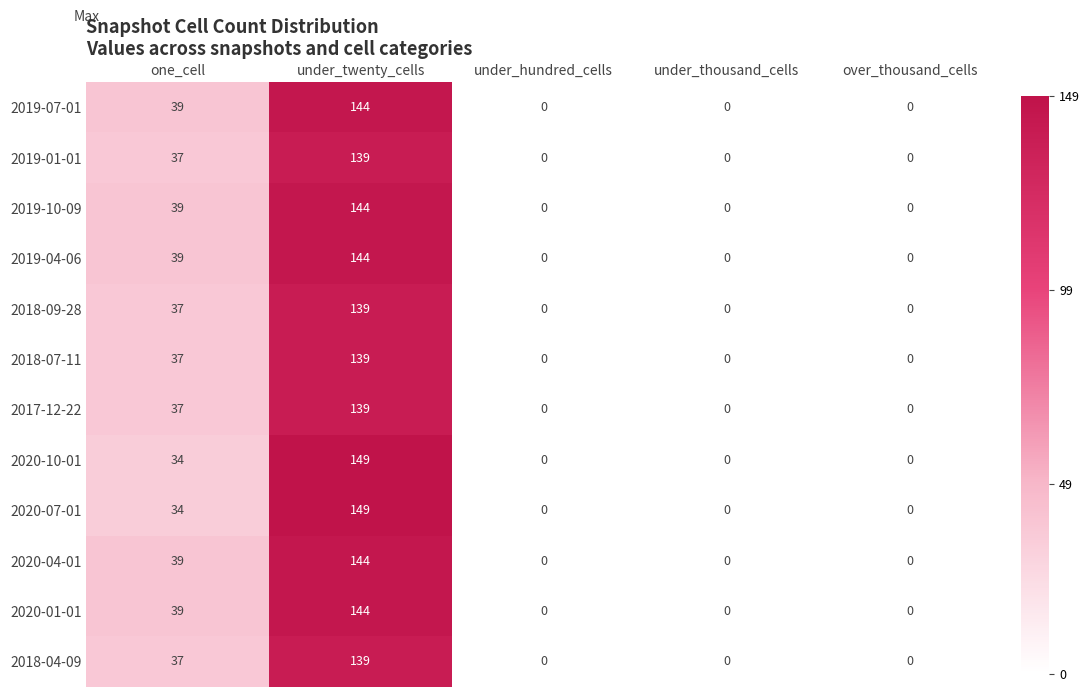

What is the maximum value shown in the chart?

149